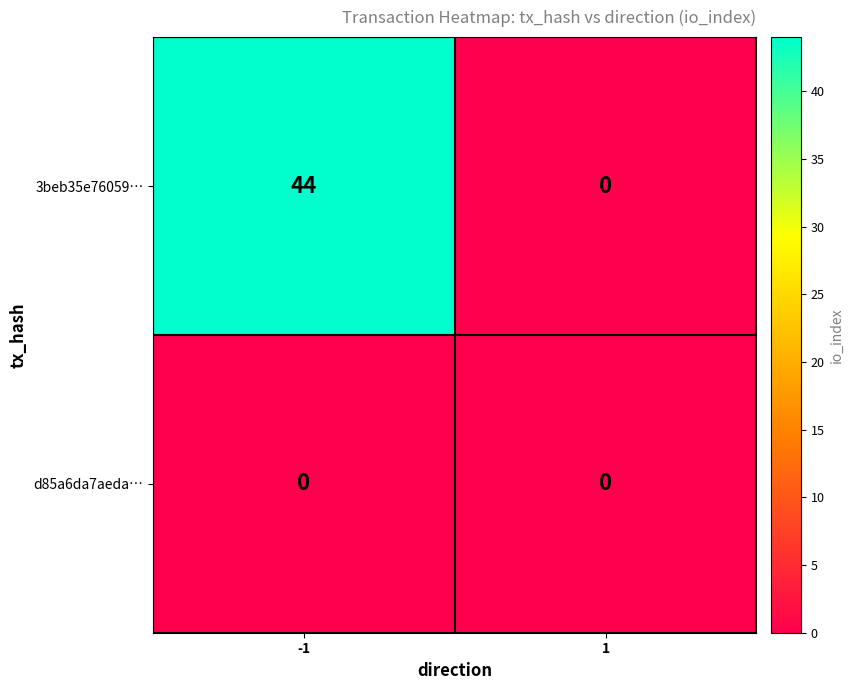

Rank the series by their maximum value, from lowest to highest.

d85a6da7aeda…, 3beb35e76059…